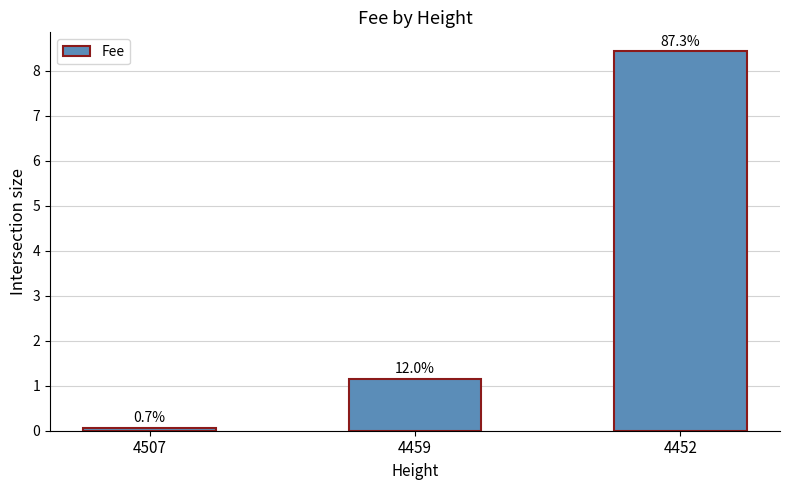

Are the bars horizontal?

No